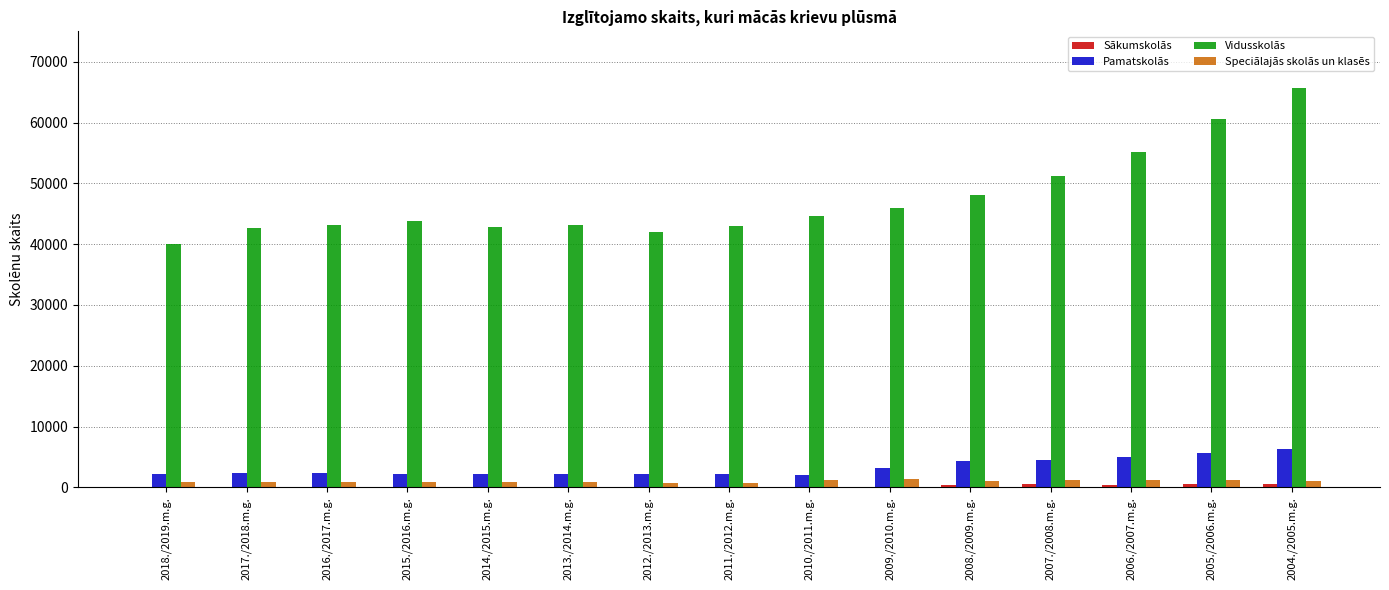

What is the maximum value for Pamatskolās?

6381